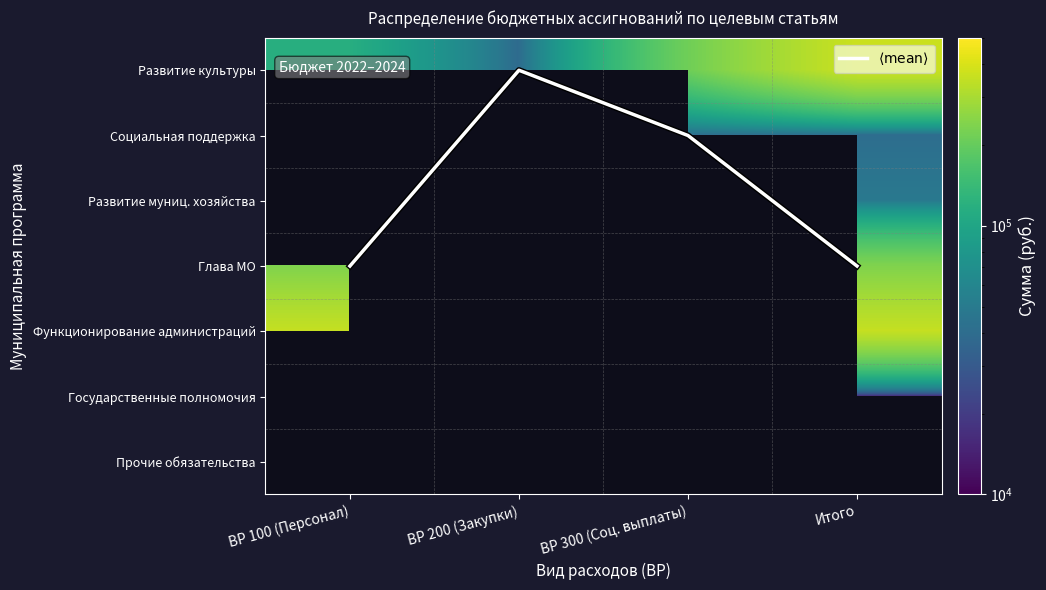

List the labels in order of Развитие муниц. хозяйства value, smallest first.

ВР 100 (Персонал), ВР 200 (Закупки), ВР 300 (Соц. выплаты), Итого